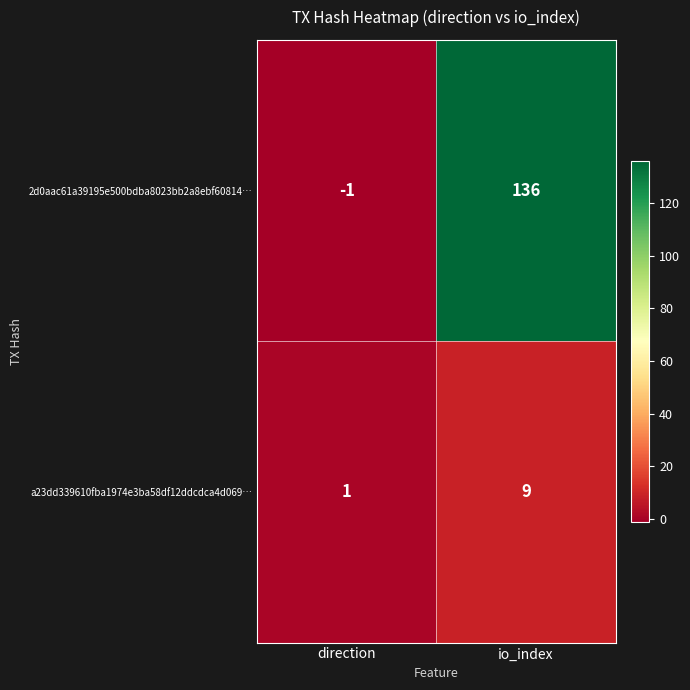

Which series changed the most between direction and io_index?

2d0aac61a39195e500bdba8023bb2a8ebf60814…